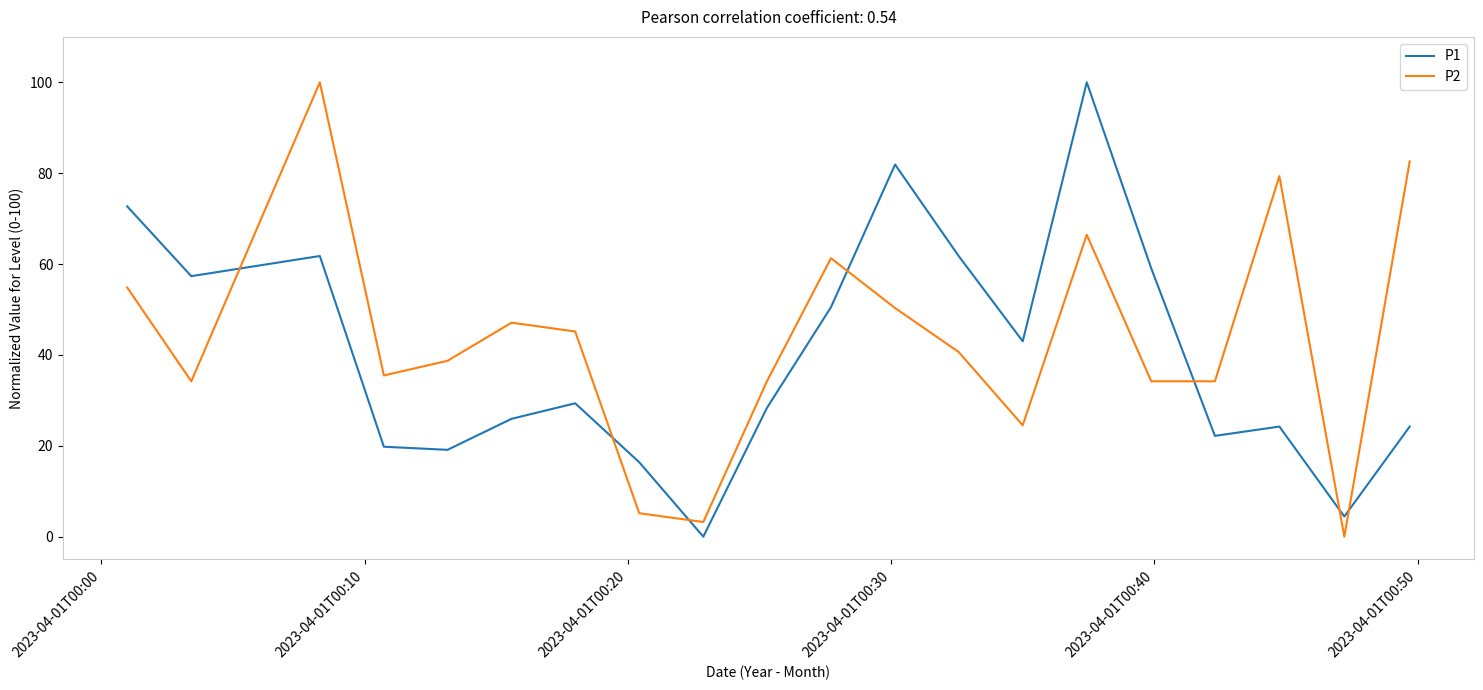

True or false: P1 and P2 cross at least once.

True